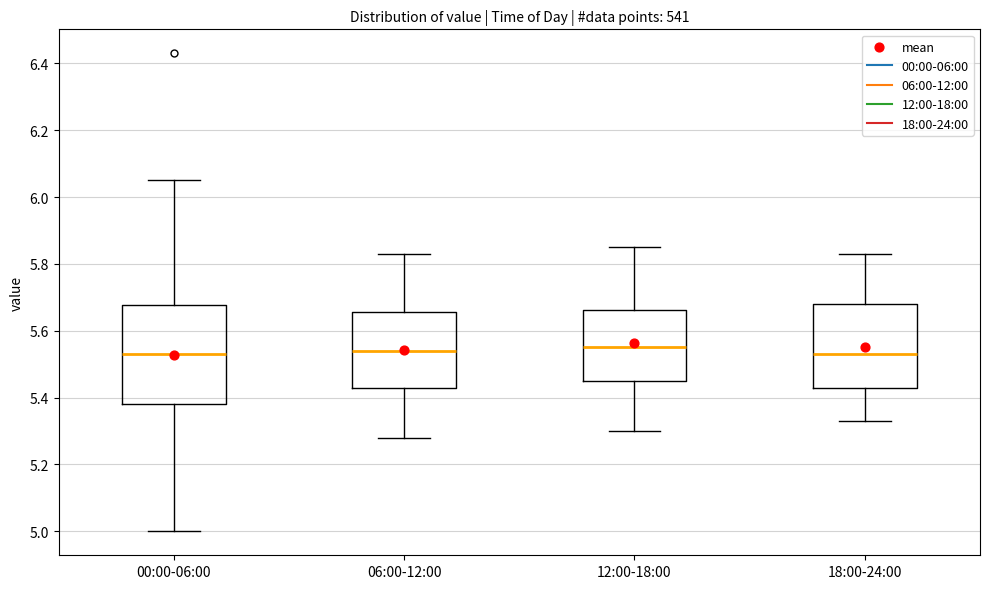

Reading left to right, read every box against the y-axis: the position of its median line, the range the box covers, and the ends of its whiskers. The values are not printed on the chart, so give them approximately, as read against the axis.

00:00-06:00: median 5.54, box 5.38 to 5.68, whiskers 5.00 to 6.06
06:00-12:00: median 5.54, box 5.44 to 5.66, whiskers 5.28 to 5.84
12:00-18:00: median 5.56, box 5.46 to 5.66, whiskers 5.30 to 5.86
18:00-24:00: median 5.54, box 5.44 to 5.68, whiskers 5.34 to 5.84